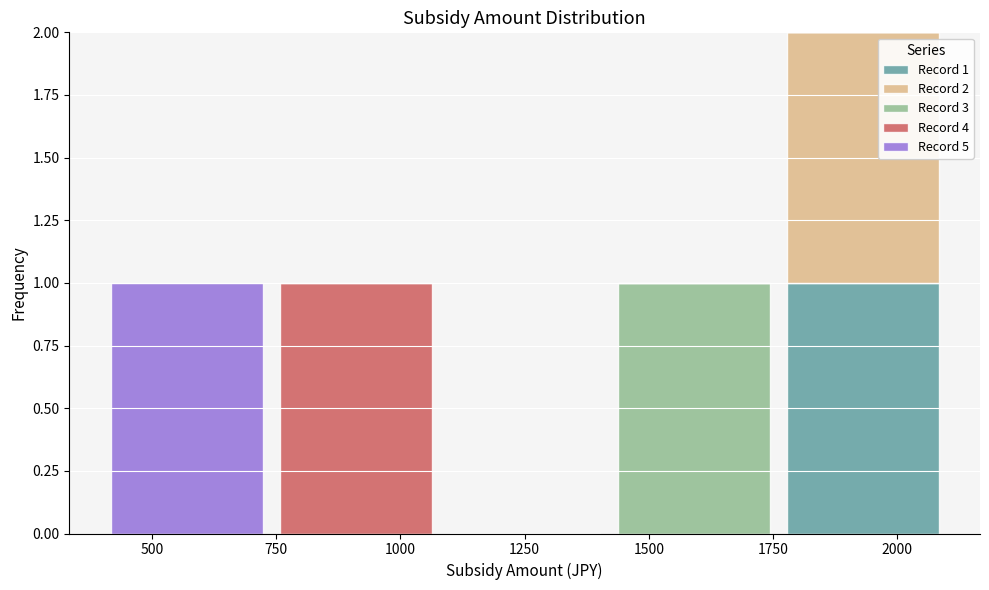

Which range on the x-axis has the tallest stacked bar (by total height)?

1760 to 2100